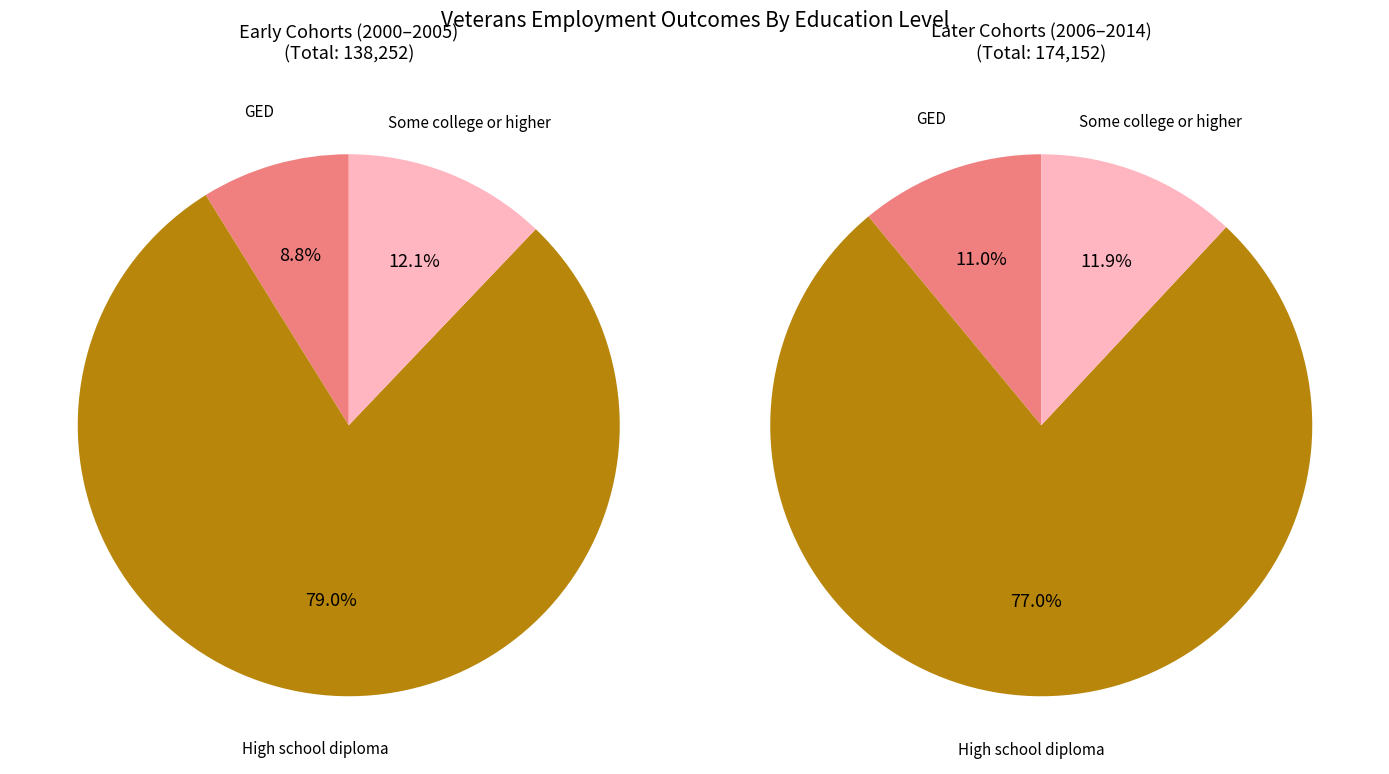

Does 6 account for over 50% of the chart?

No